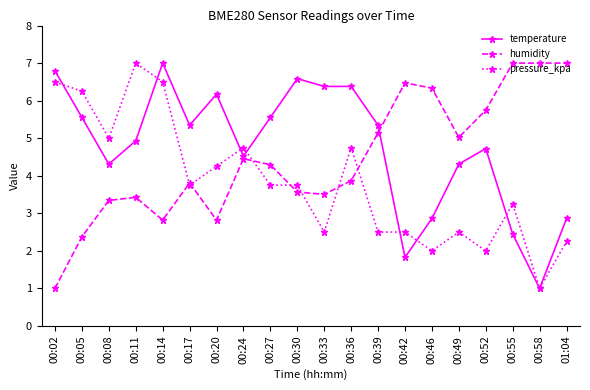

Which category has the highest value in the temperature series?

00:14